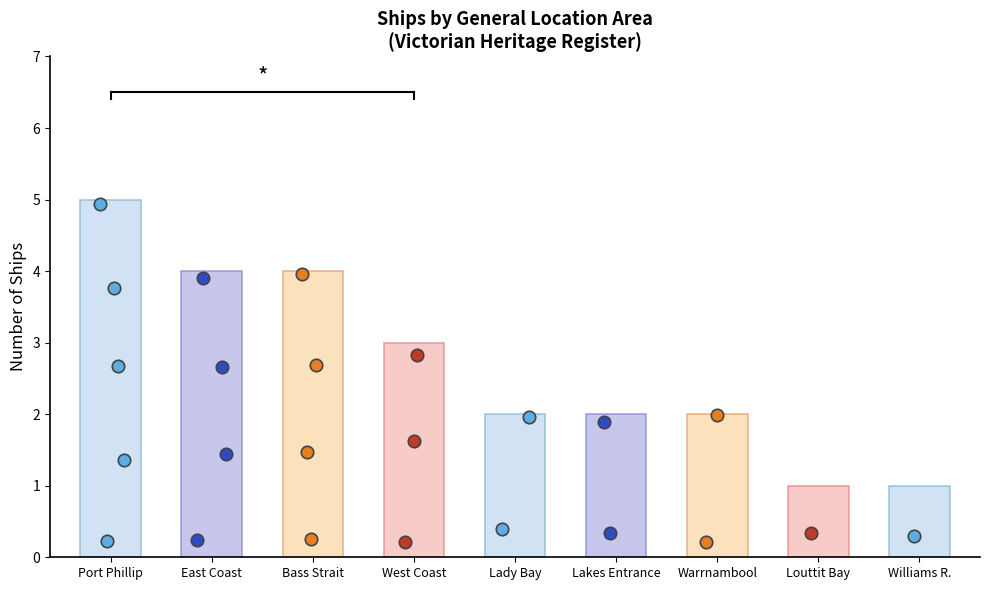

What is the ratio of the value at Williams River to the value at Port Phillip?

0.2